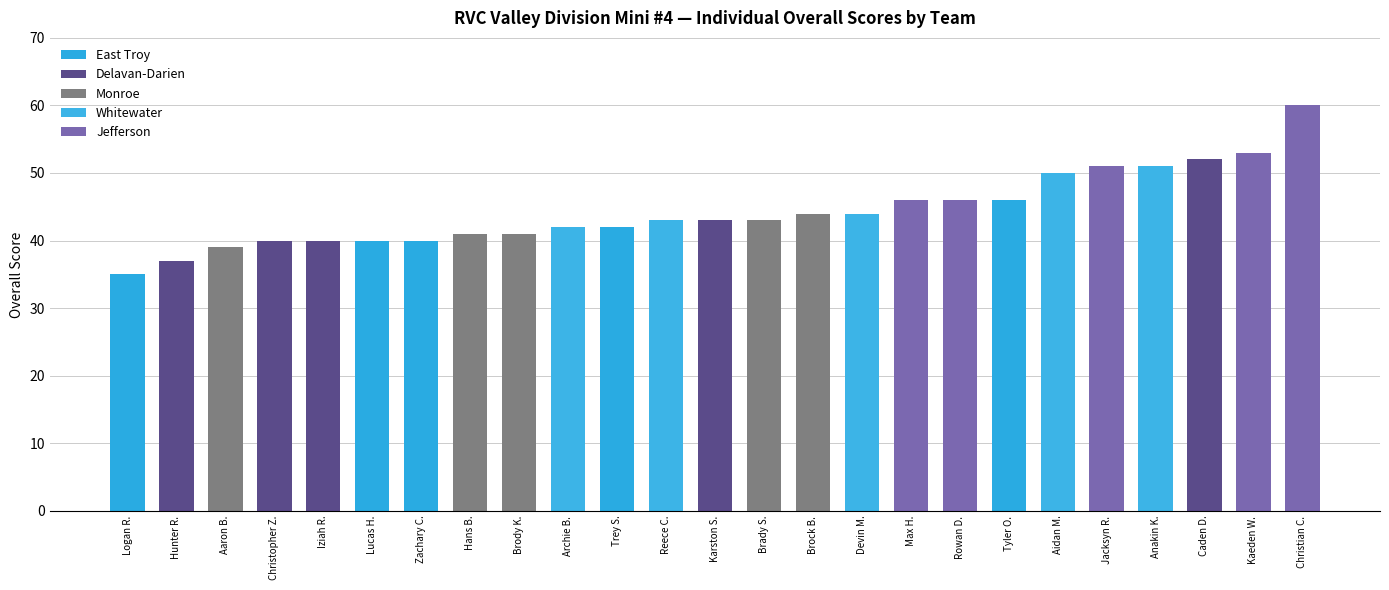

What is the label of the 4th bar from the left?

Christopher Z.